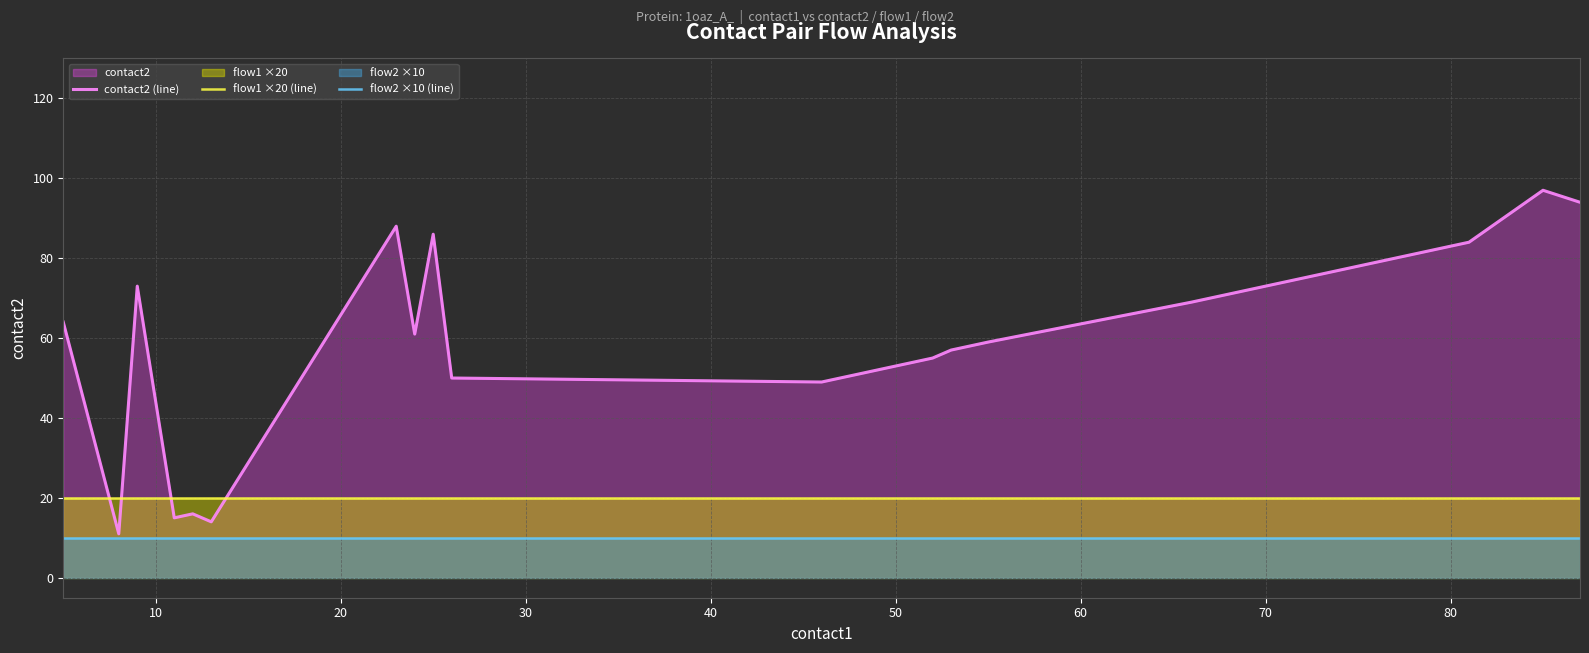

What is the value of the flow2 ×10 (line) point at the 7th from the left?

10